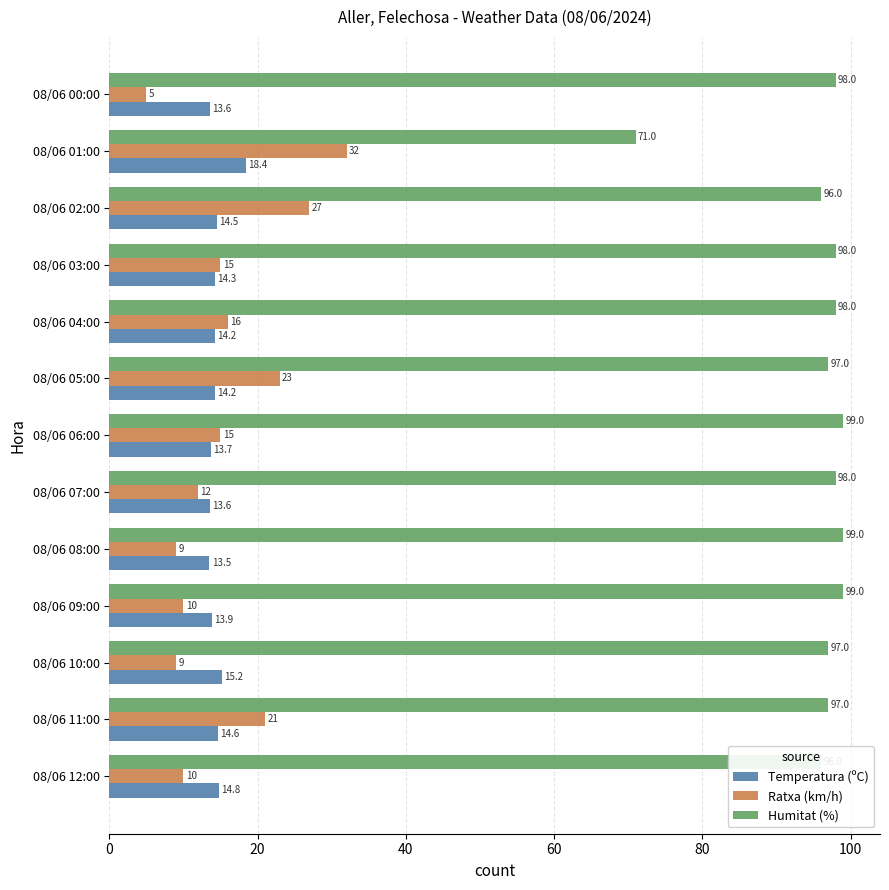

The value of Humitat (%) at 08/06 00:00 is 98.0. True or false?

True